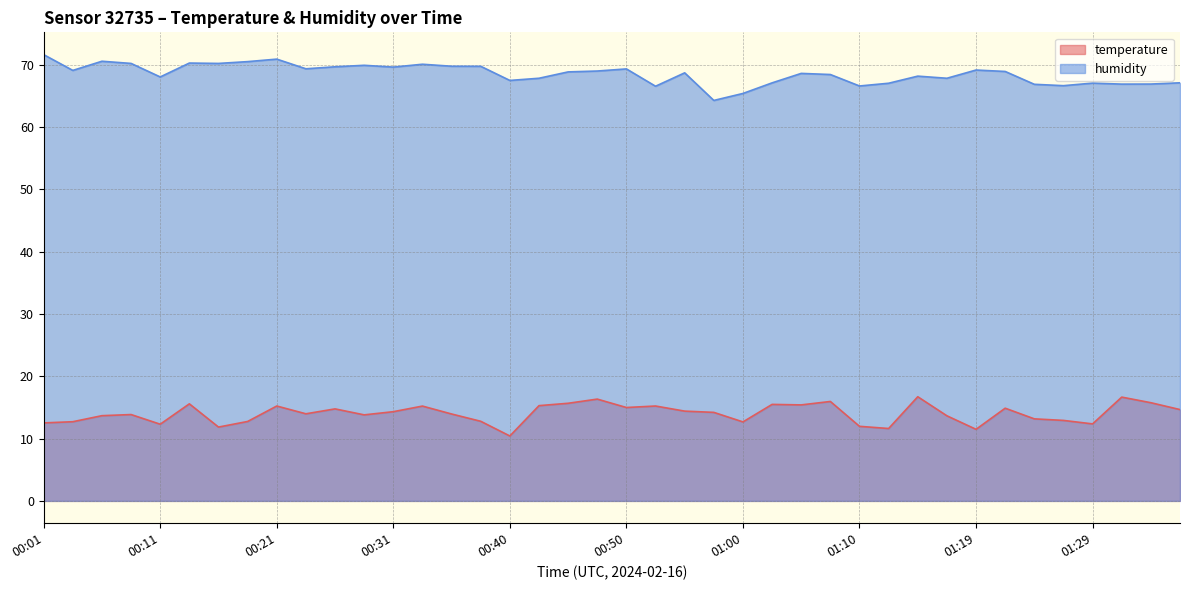

Is the value of humidity at 01:34 greater than the value of temperature at 01:19?

Yes